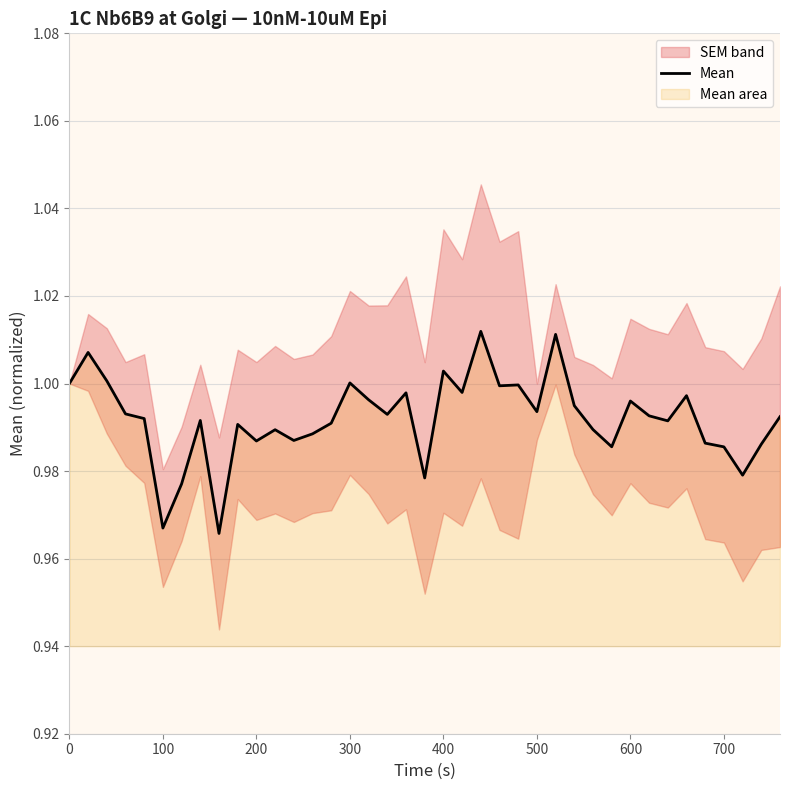

The value at 38 is 0.6. True or false?

False